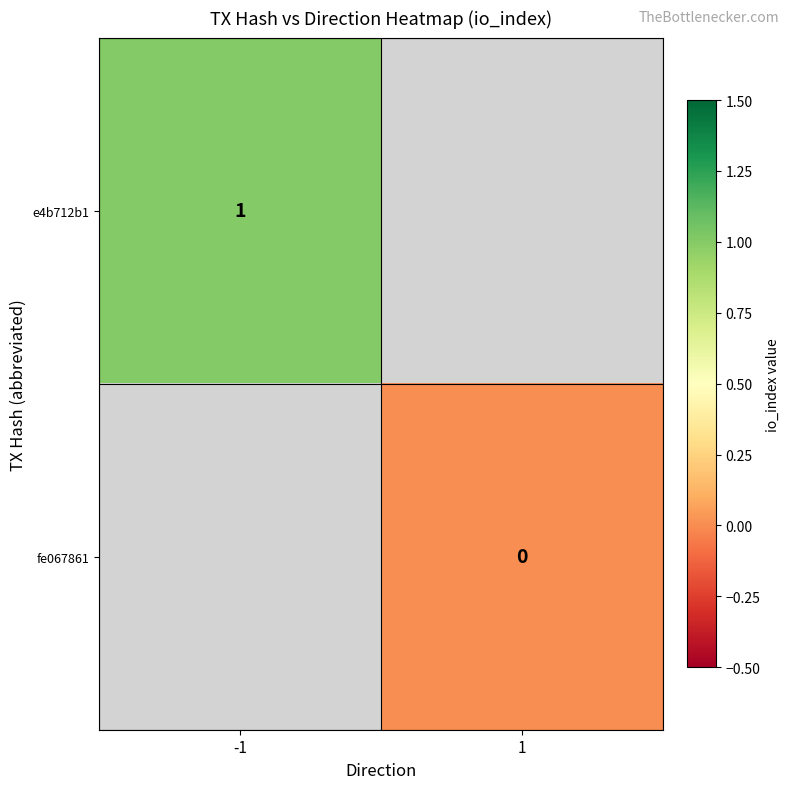

The value of e4b712b1 at -1 is 0. True or false?

False